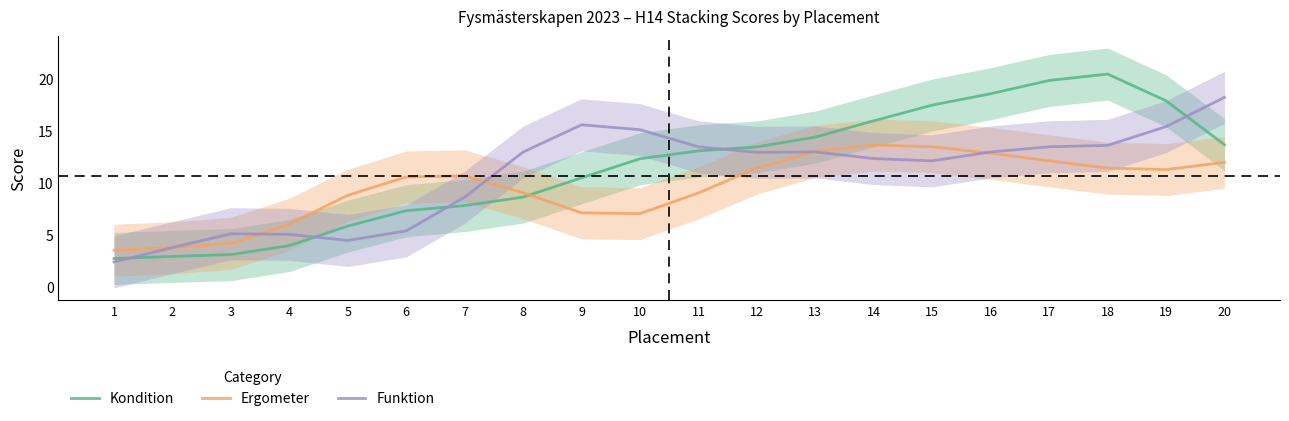

Which series has the largest total across all categories?

Kondition